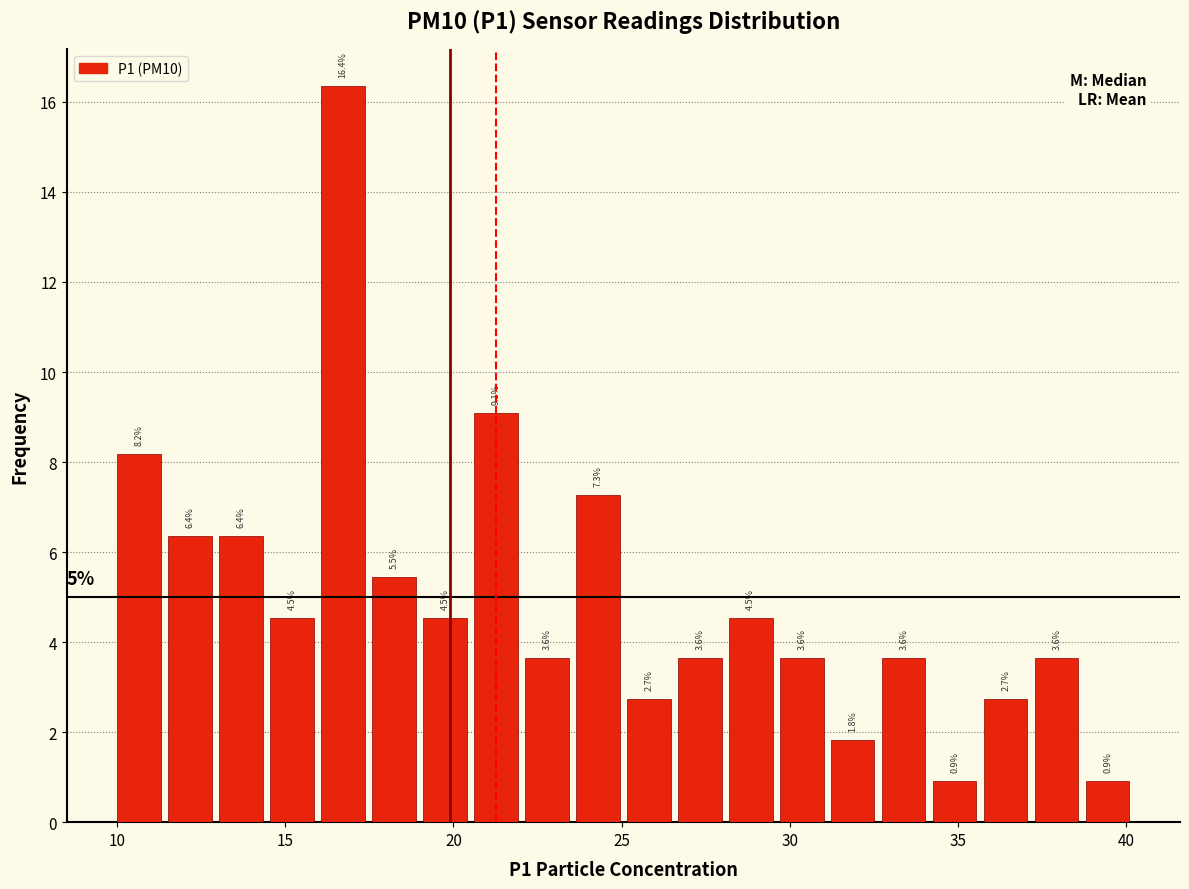

Around what value on the x-axis is the tallest bar? Give the approximate position of its centre, as read against the axis.

16.5